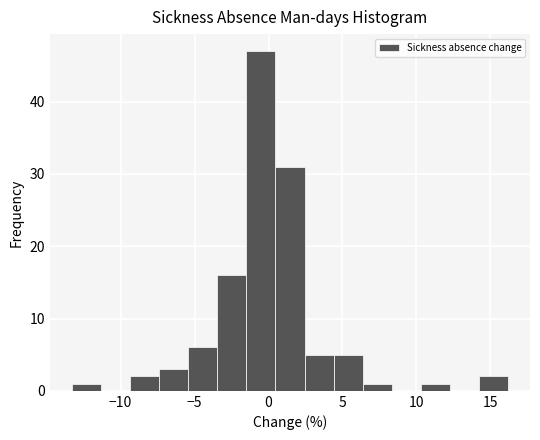

Read against the x-axis, roughly where is the centre of the tallest bar?

-0.5